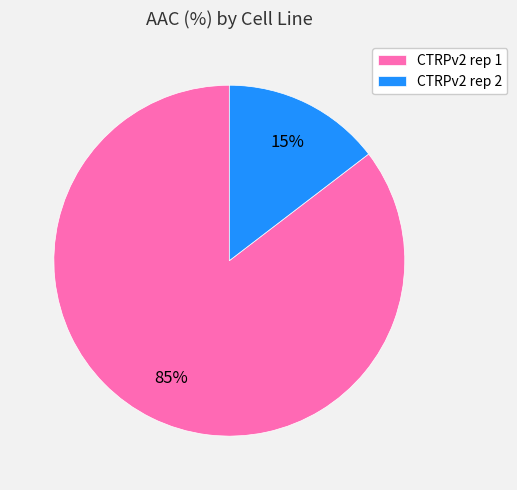

Which has a higher value, CTRPv2 rep 2 or CTRPv2 rep 1?

CTRPv2 rep 1